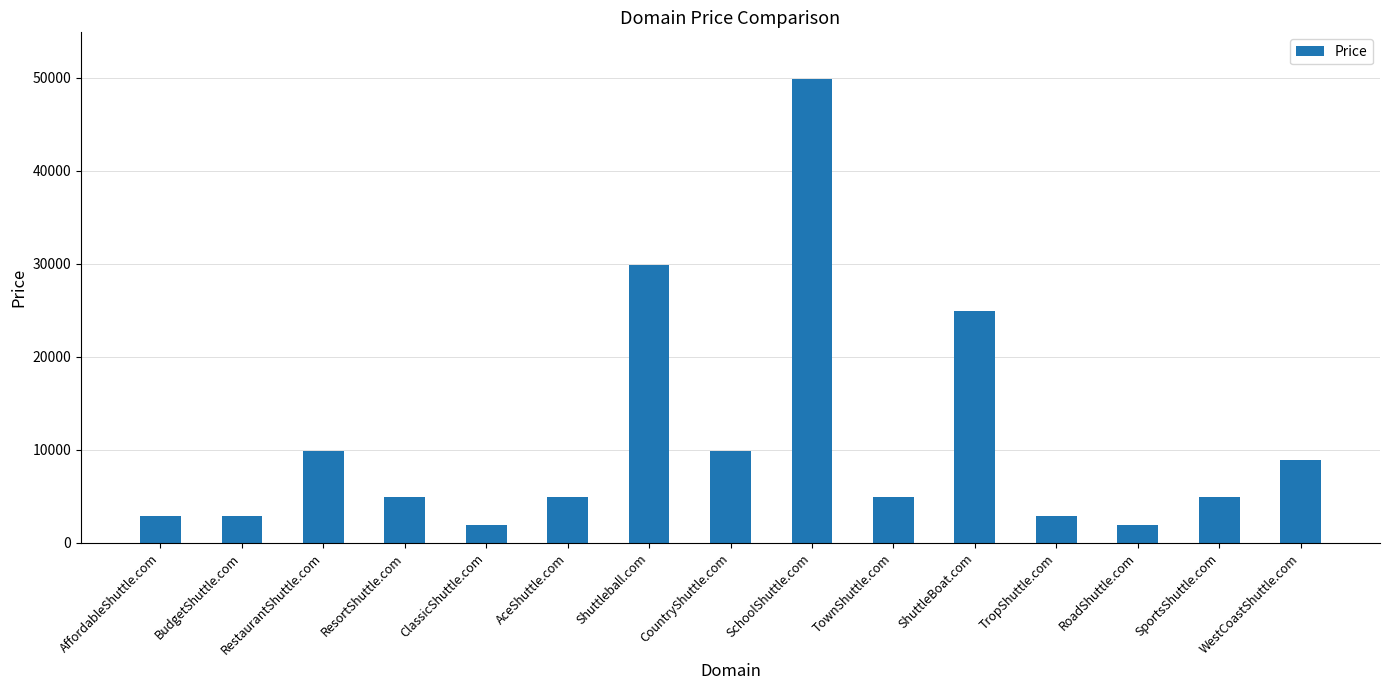

What position from the left is BudgetShuttle.com?

2